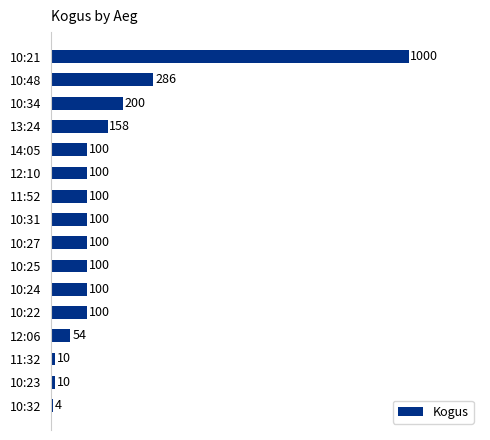

What position from the bottom is 10:25?

7